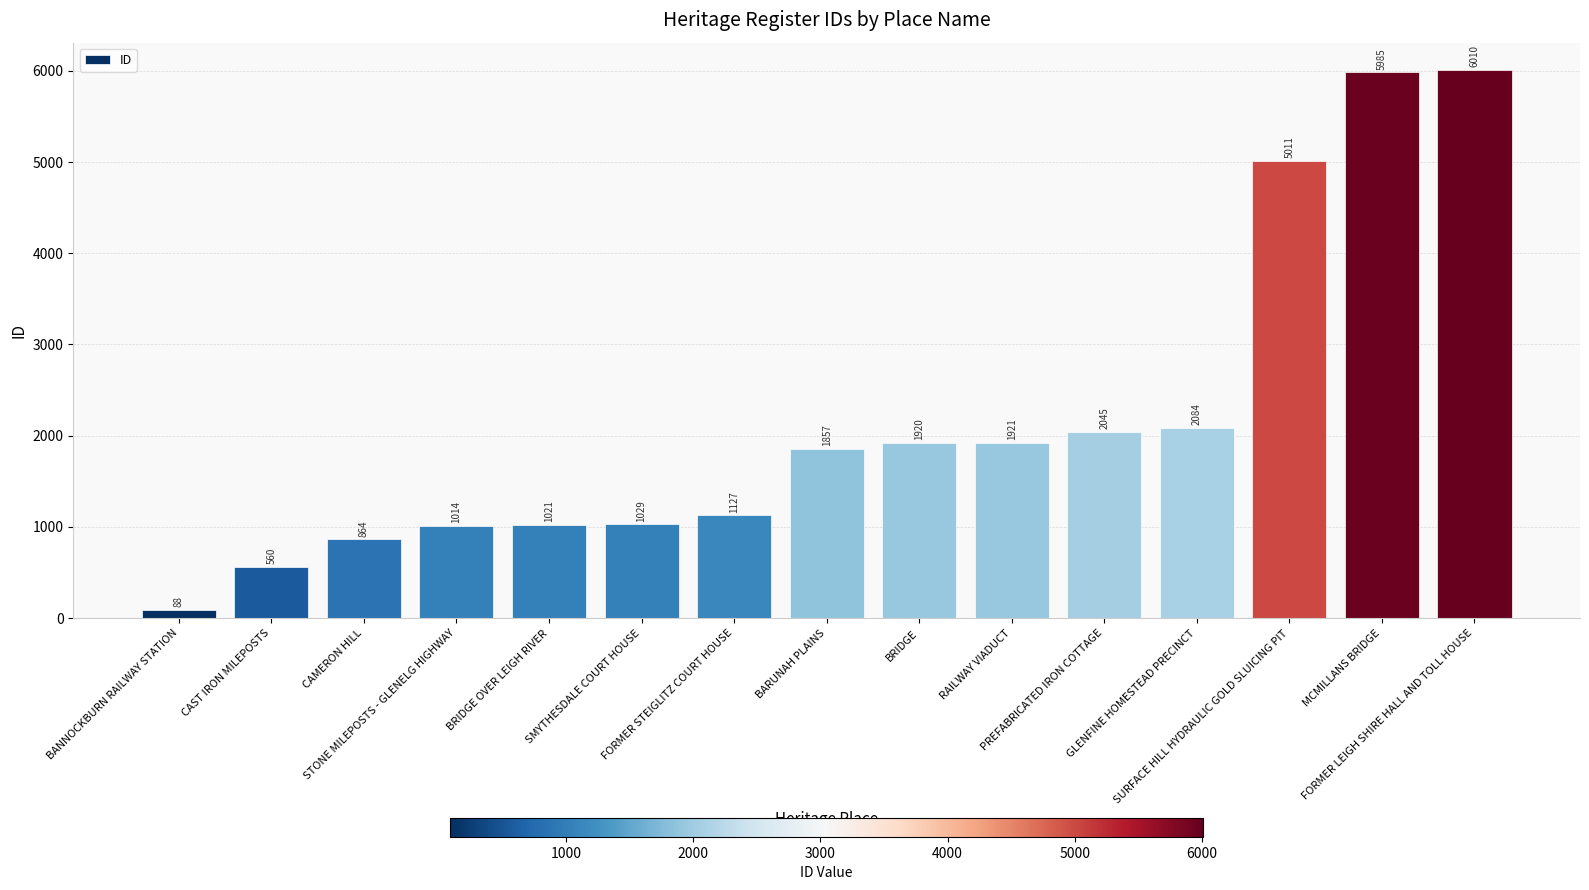

What is the sum of all values?

32536